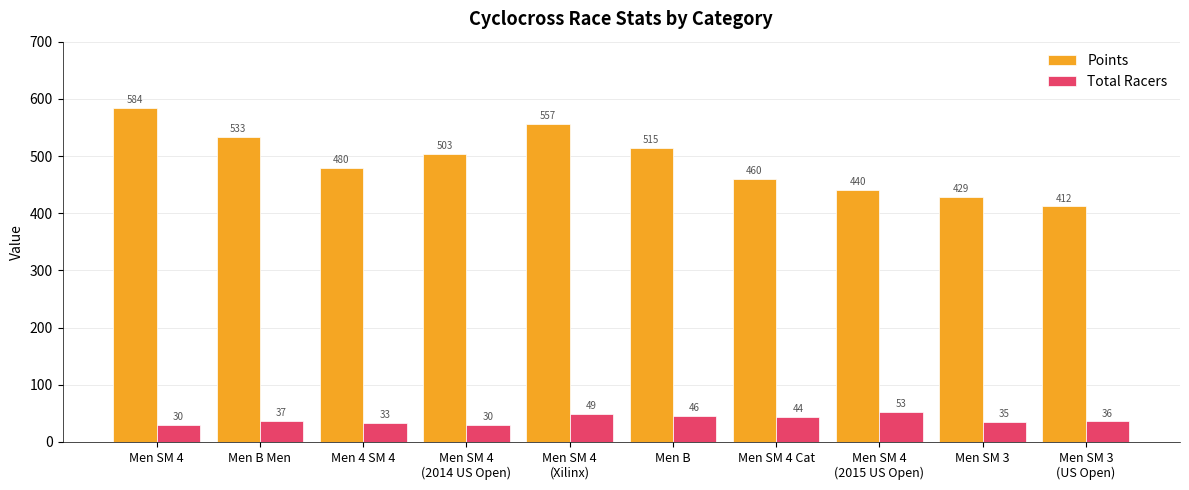

What is the average value of the Points series?

491.3